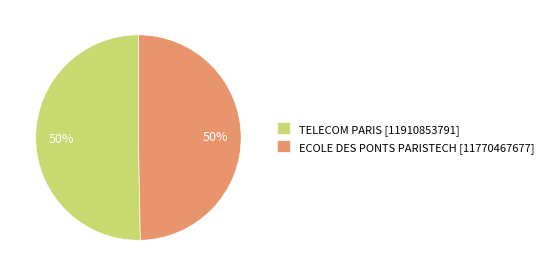

To the nearest percent, what is the combined percentage of ECOLE DES PONTS PARISTECH and TELECOM PARIS?

100%